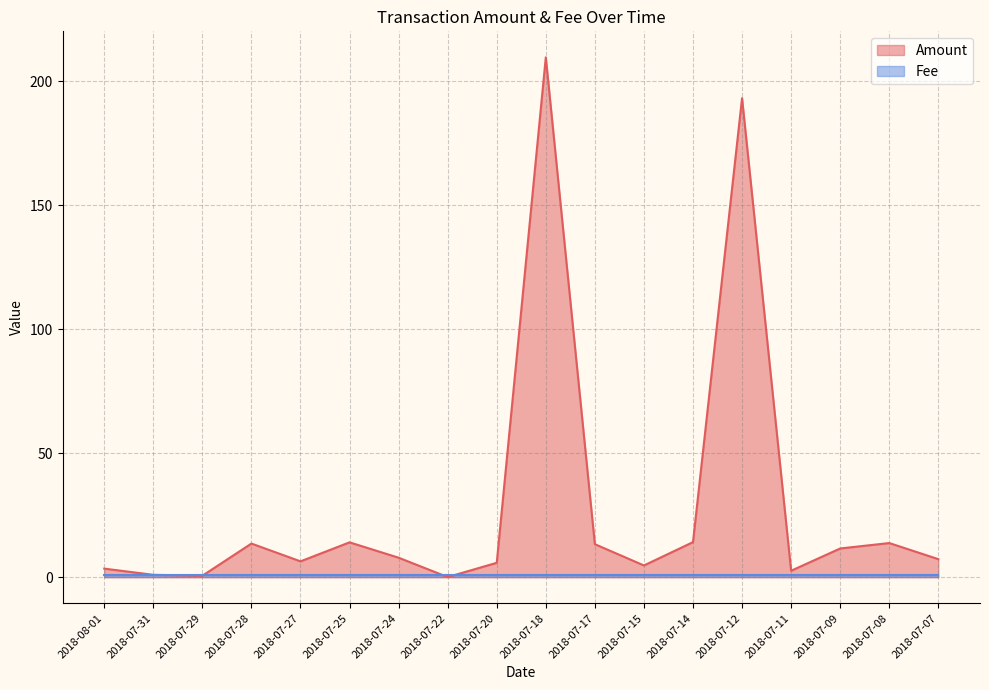

What is the label of the 8th point from the right?

2018-07-17